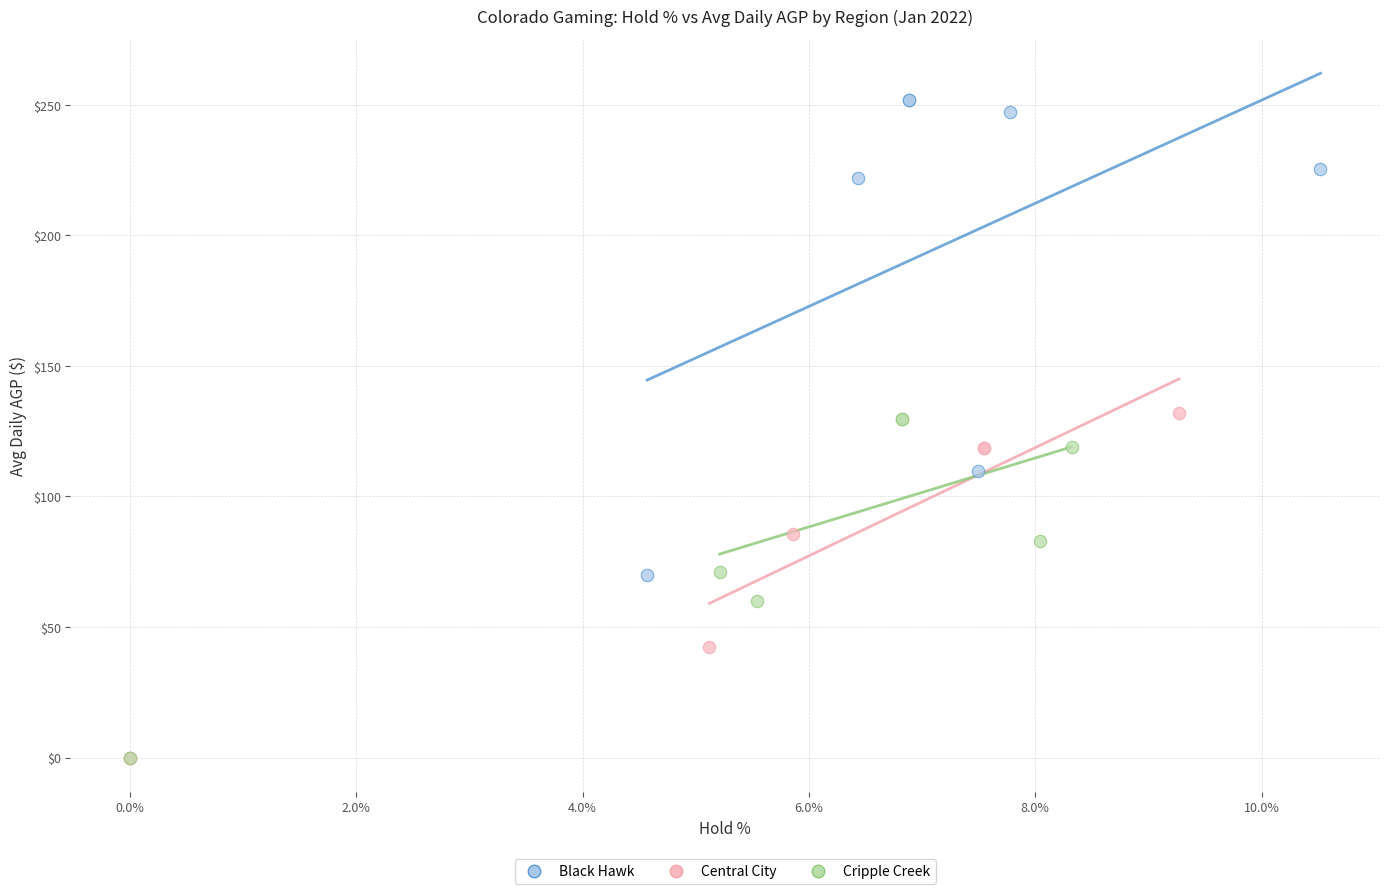

Which series has the widest spread of Y values?

Black Hawk